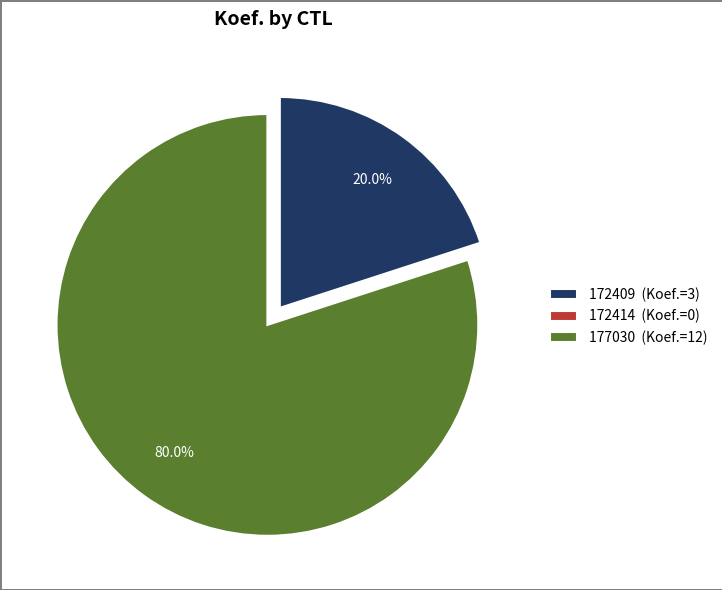

Which has a higher value, 177030 (Koef.=12) or 172409 (Koef.=3)?

177030 (Koef.=12)